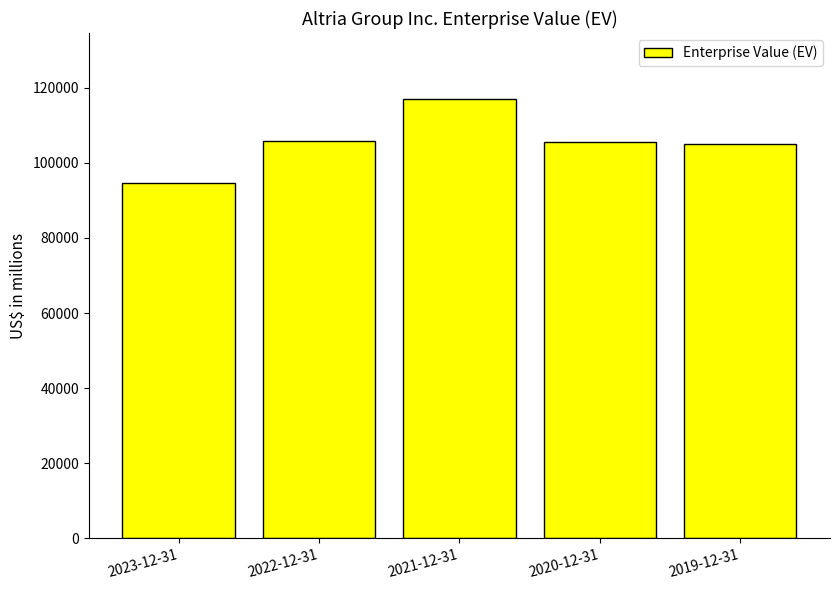

What is the average value?

105642